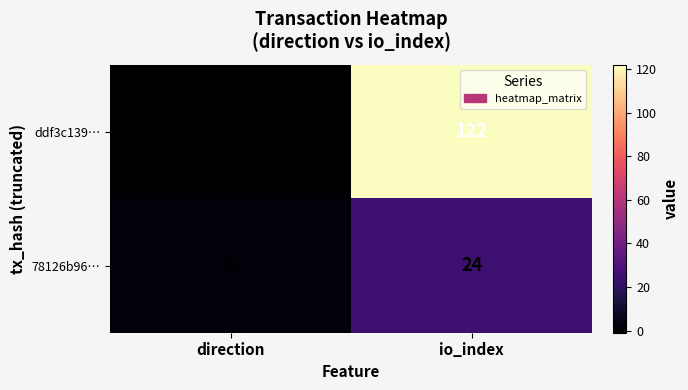

What is the sum of the 78126b96… values at direction and io_index?

25